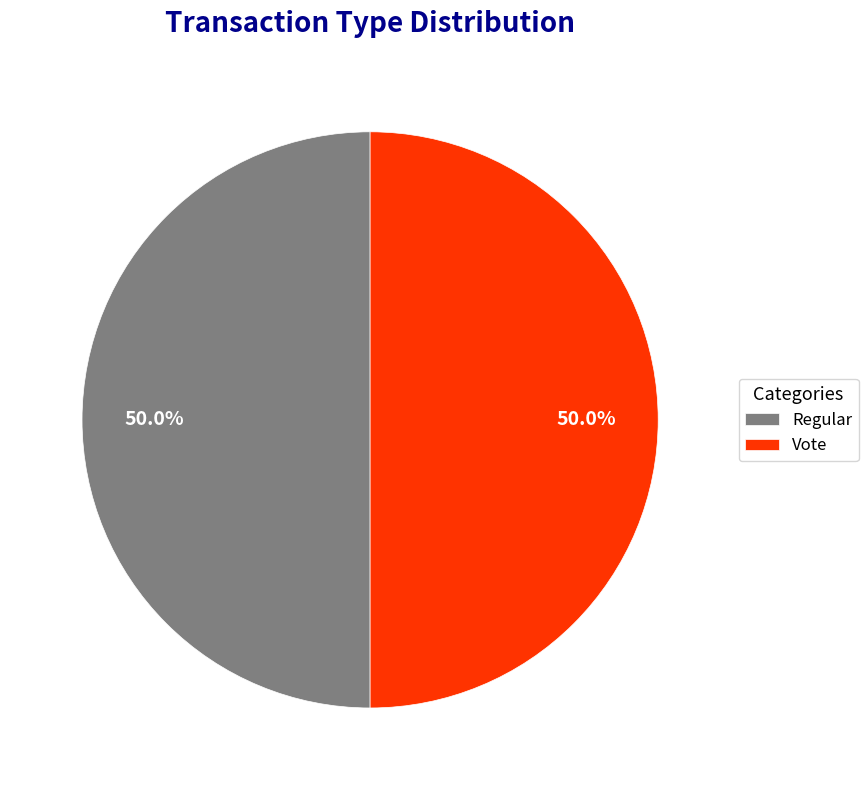

Combined, what portion of the pie is Vote and Regular?

100.0%